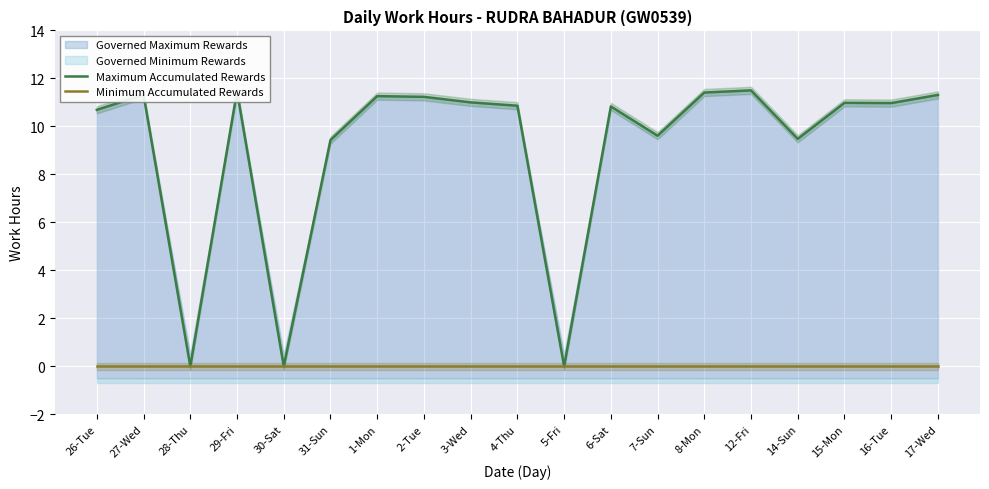

Reading right to left, extract all data points from this chart.

Maximum Accumulated Rewards: 11.3	11.0	11.0	9.5	11.5	11.4	9.6	10.8	0.0	10.9	11.0	11.2	11.3	9.4	0.0	11.5	0.0	11.3	10.7
Minimum Accumulated Rewards: 0.0	0.0	0.0	0.0	0.0	0.0	0.0	0.0	0.0	0.0	0.0	0.0	0.0	0.0	0.0	0.0	0.0	0.0	0.0